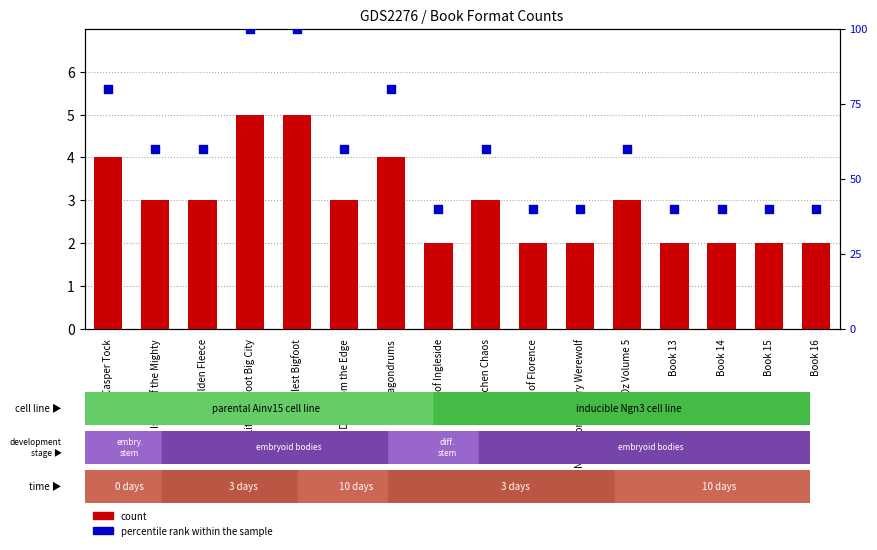

At which category is the sum across all series the highest?

Little Bigfoot Big City